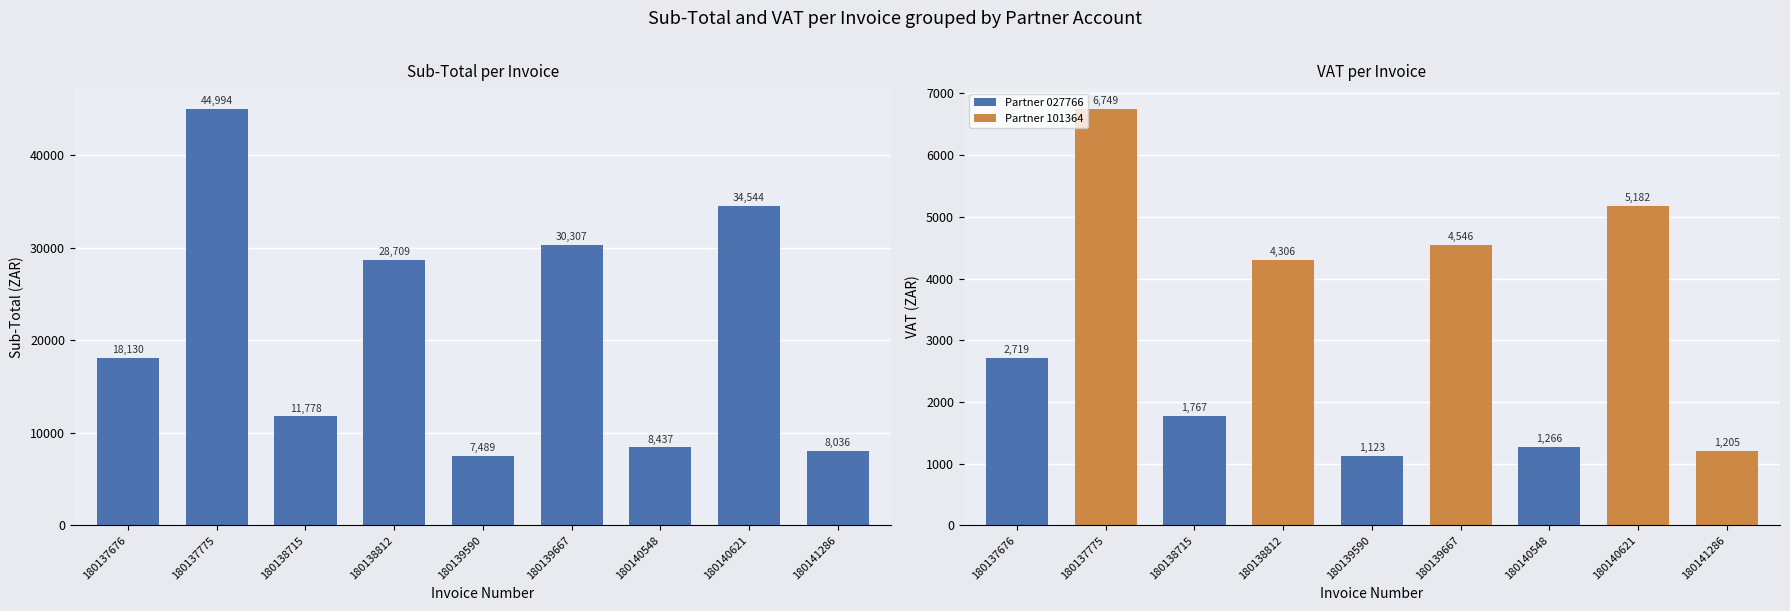

Is the value of VAT at 180137775 greater than the value of Sub-Total at 180138715?

No